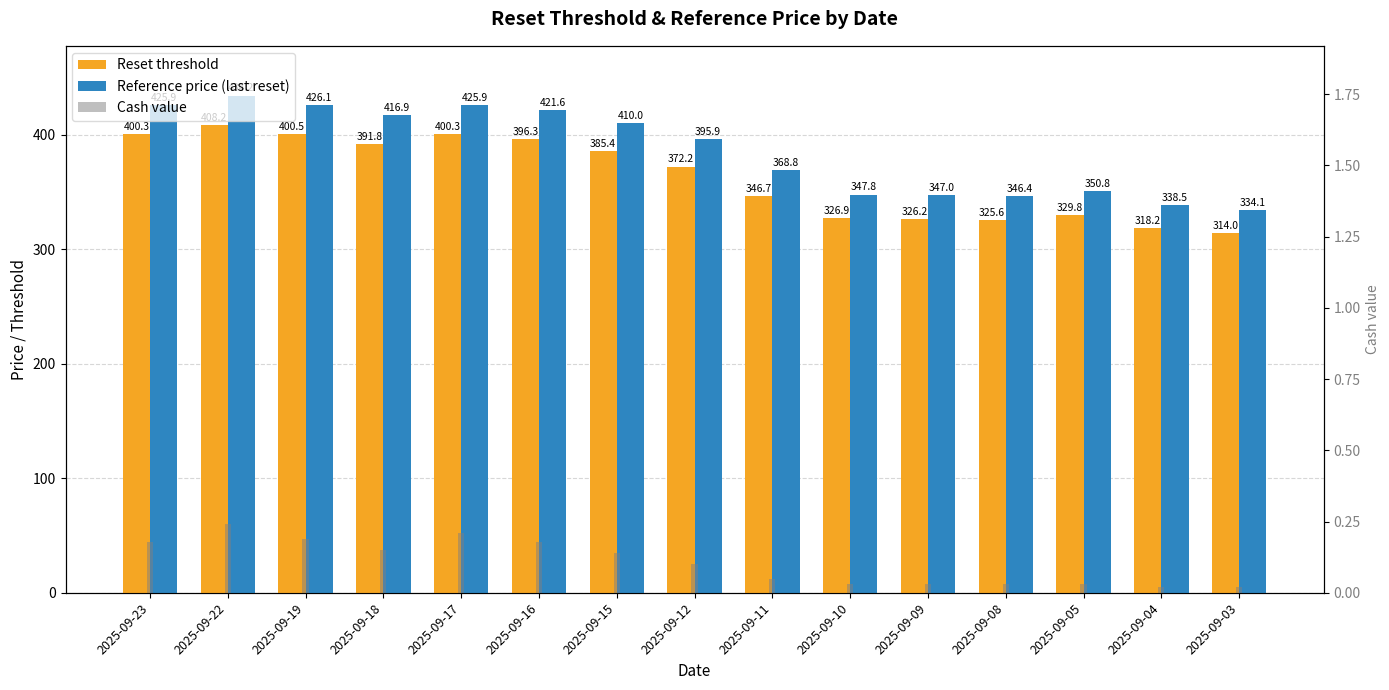

What is the minimum value for Reference price (last reset)?

334.1